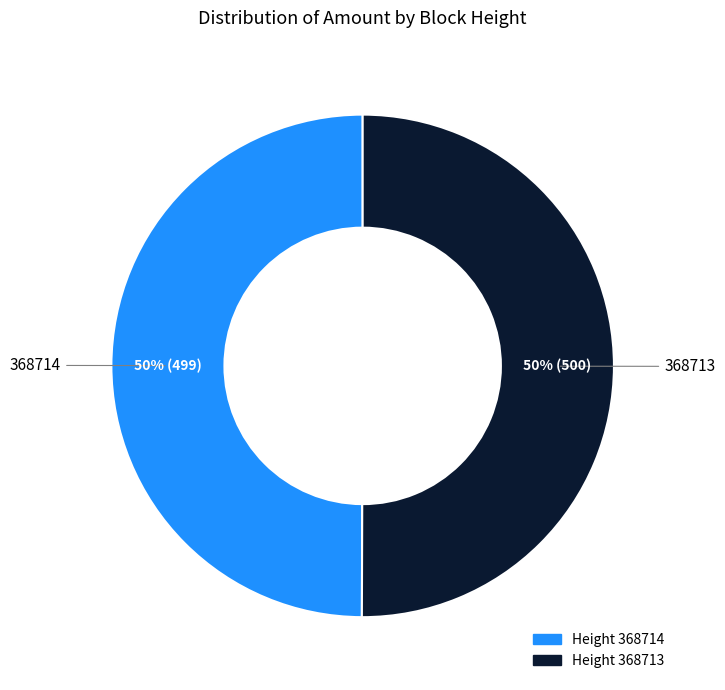

To the nearest percent, what is the average slice percentage?

50%